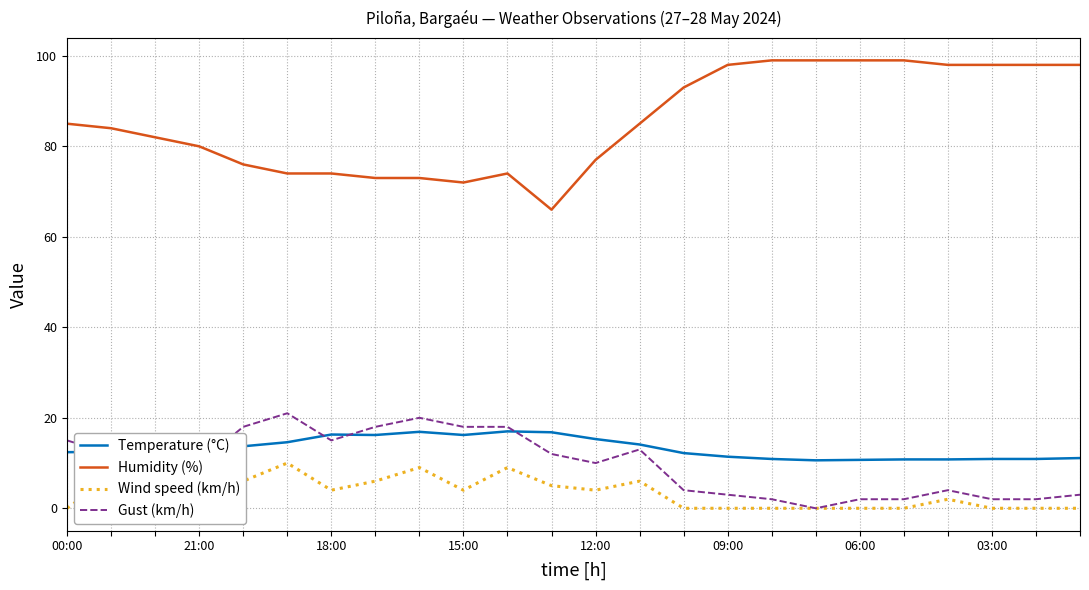

What position from the right is 8?

16